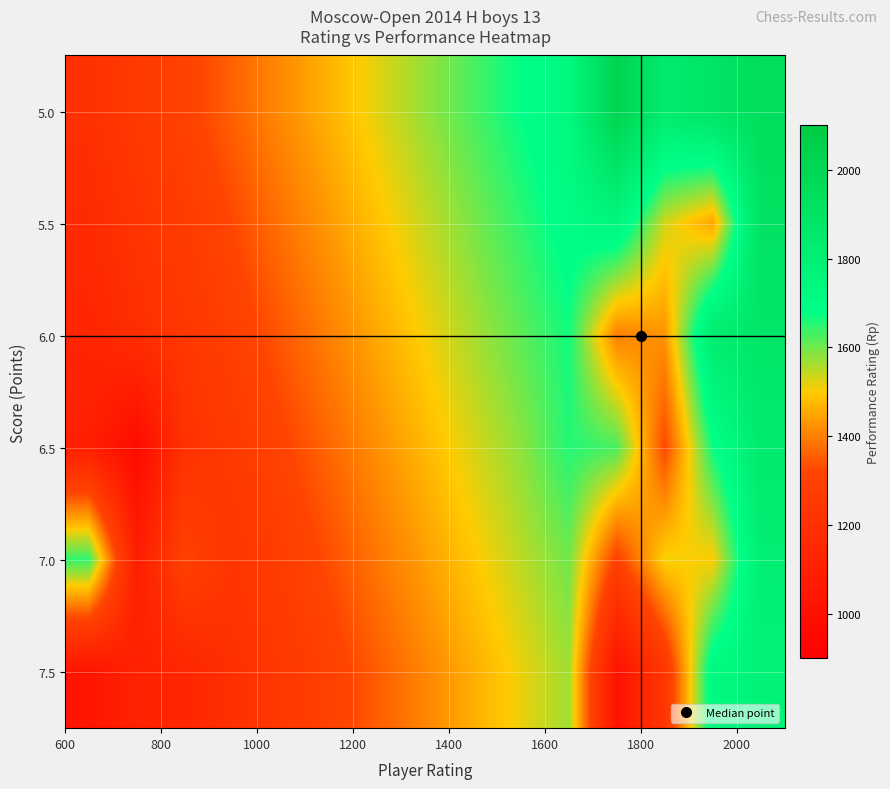

What is the maximum value shown in the chart?

2027.0